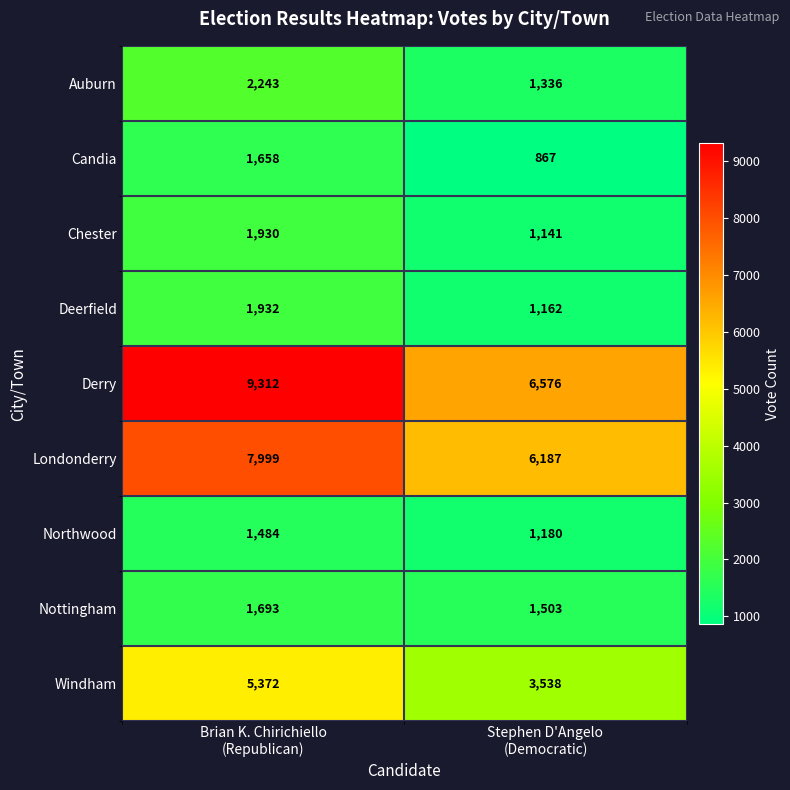

What is the spread (max minus min) of values at Stephen D'Angelo
(Democratic)?

5709